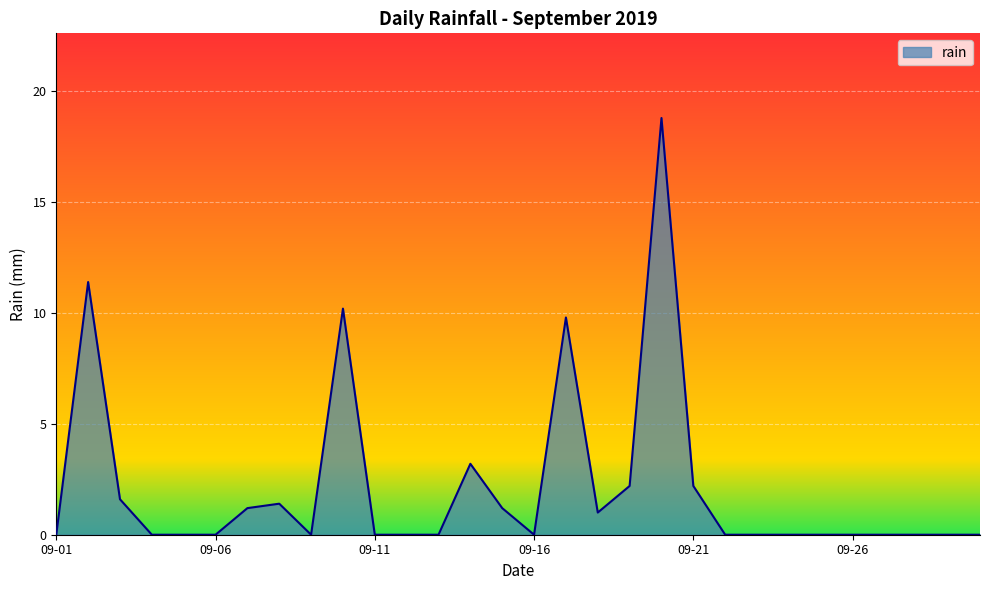

What is the greatest value displayed?

18.8